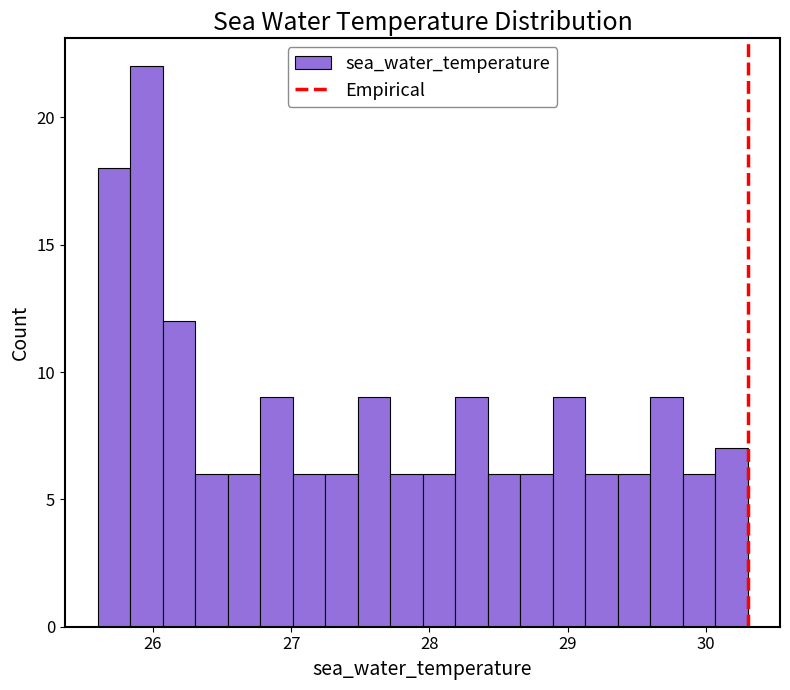

Around what value on the x-axis is the tallest bar? Give the approximate position of its centre, as read against the axis.

26.0